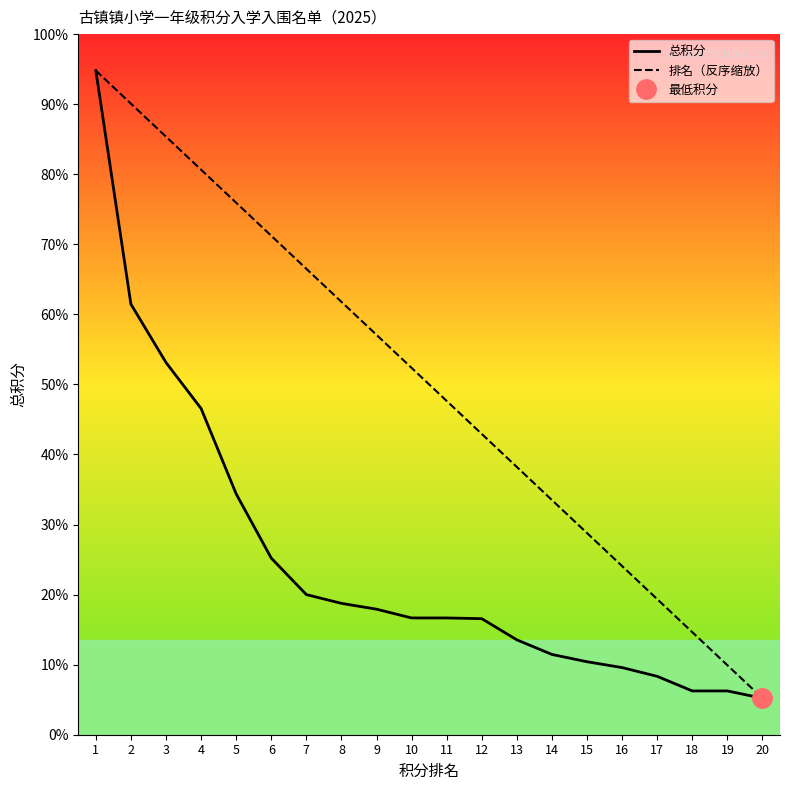

What are all the series names shown in the legend?

总积分, 排名（反序缩放）